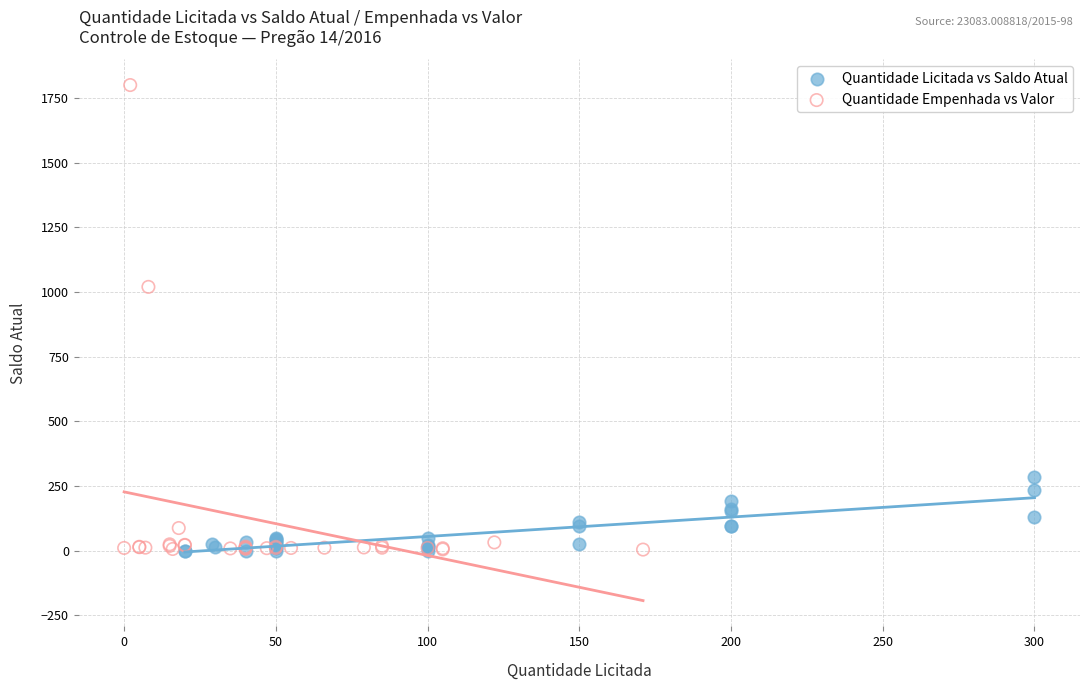

What are all the series names shown in the legend?

Quantidade Licitada vs Saldo Atual, Quantidade Empenhada vs Valor